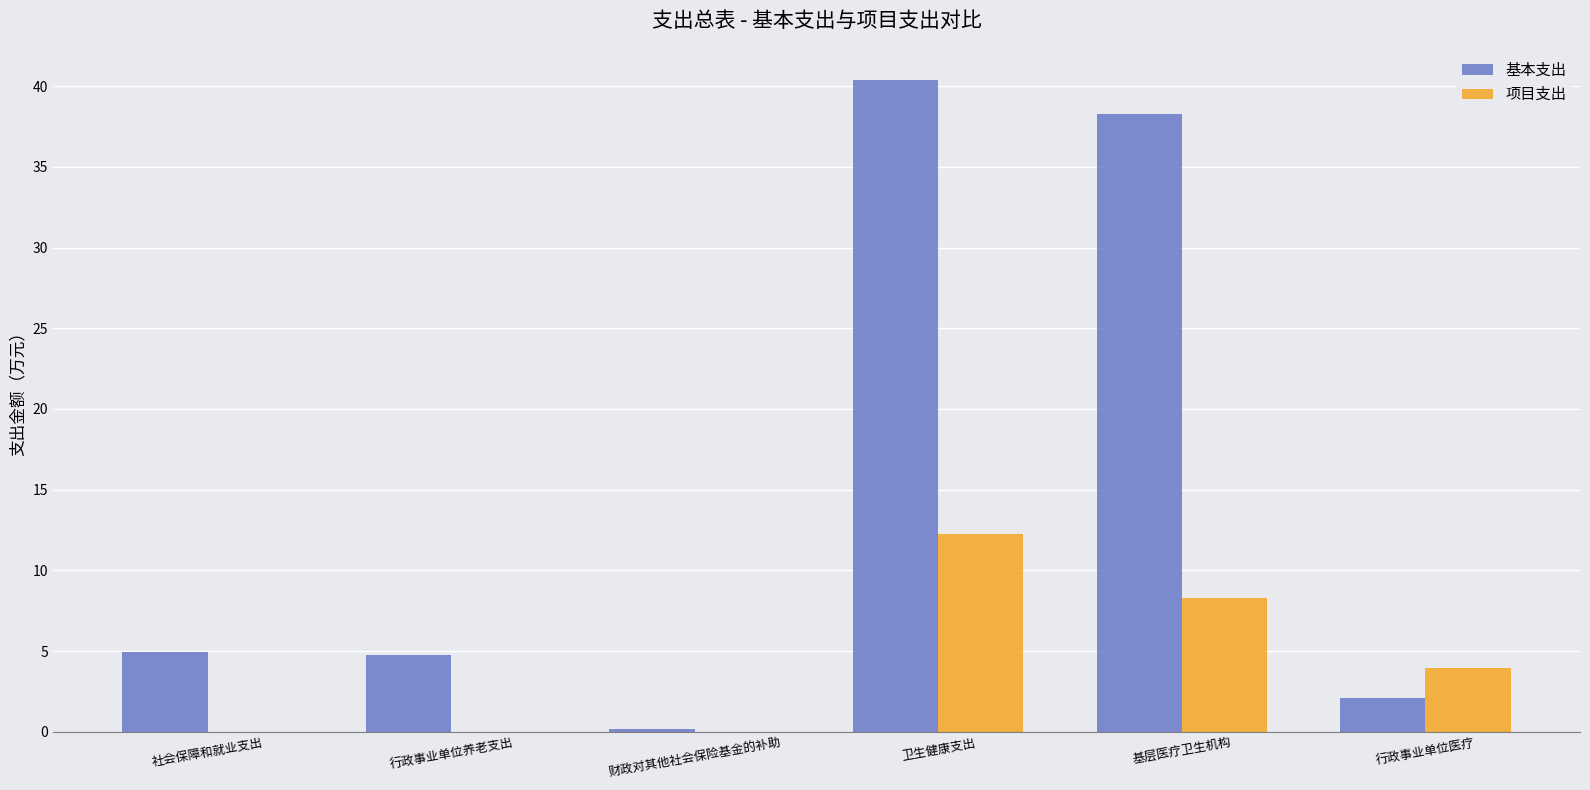

Is the value of 项目支出 at 行政事业单位医疗 greater than the value of 基本支出 at 行政事业单位医疗?

Yes